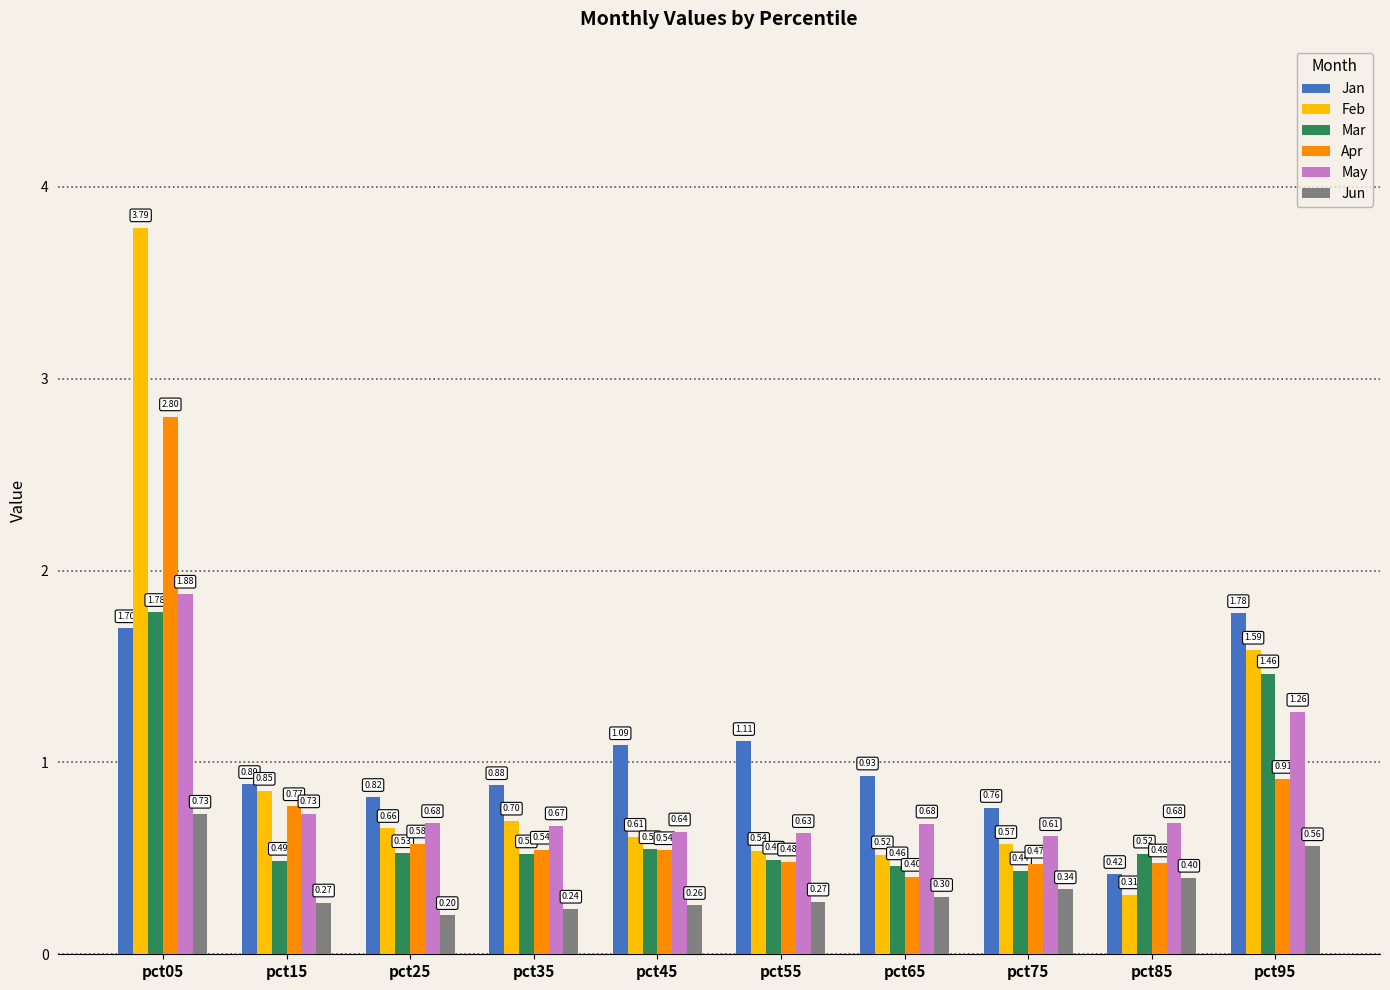

How many bars are there in each group?

6